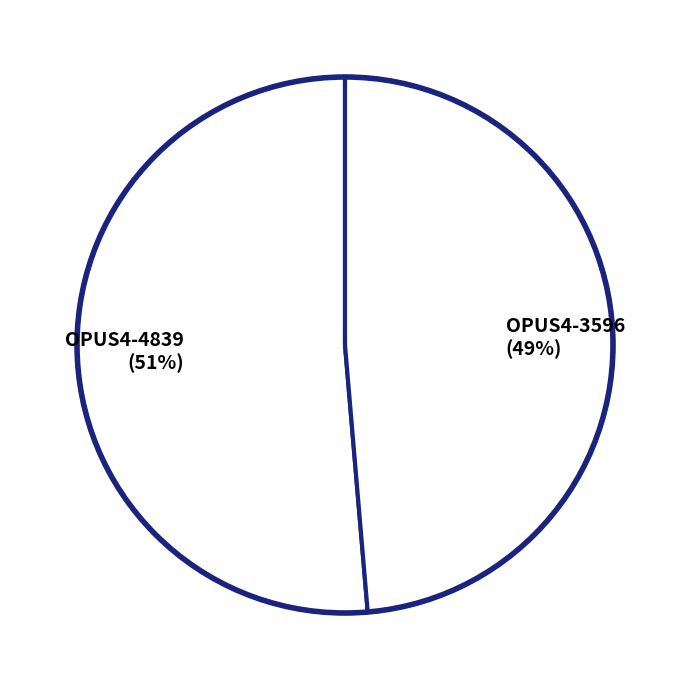

True or false: OPUS4-3596 (49%) accounts for 49% of the total.

True